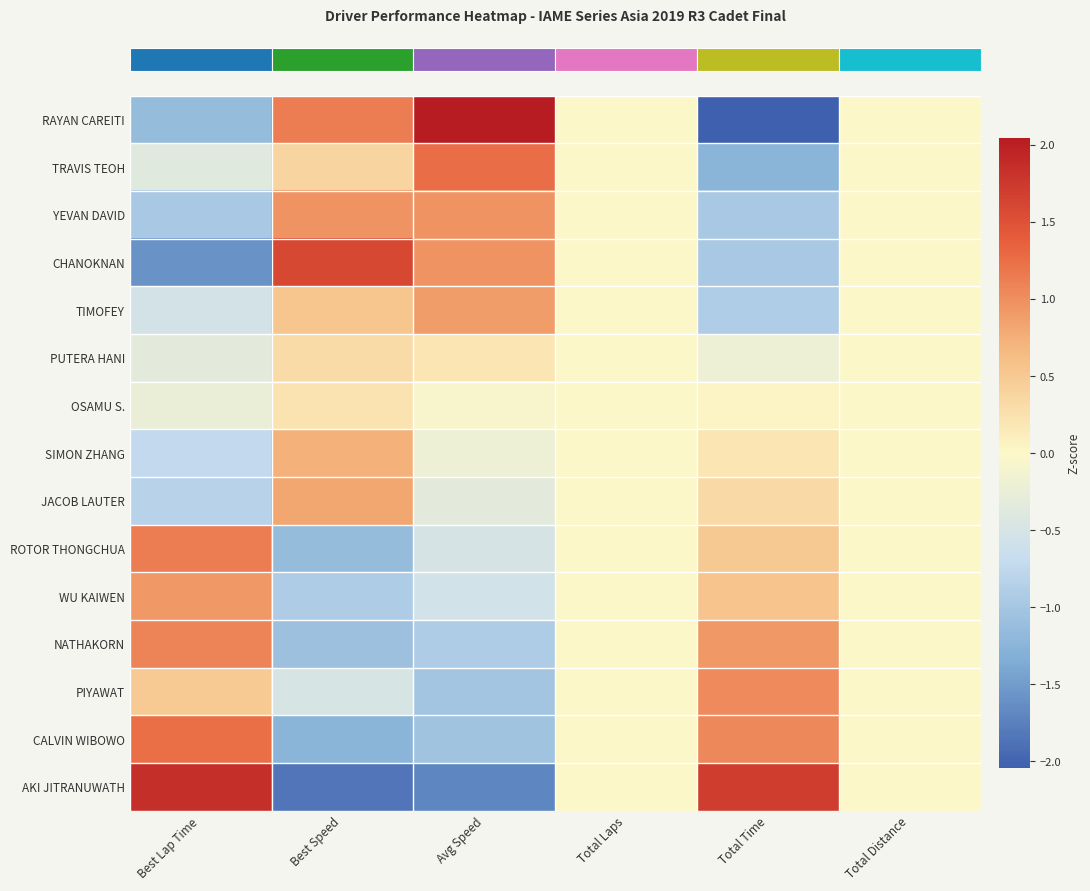

How many data points does each series have?

6